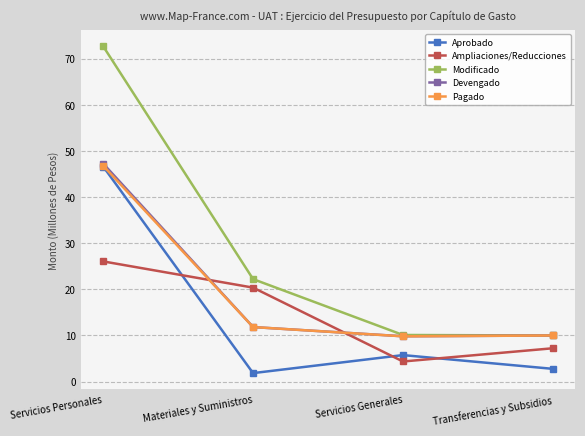

Rank the categories by Ampliaciones/Reducciones value from lowest to highest.

Servicios Generales, Transferencias y Subsidios, Materiales y Suministros, Servicios Personales